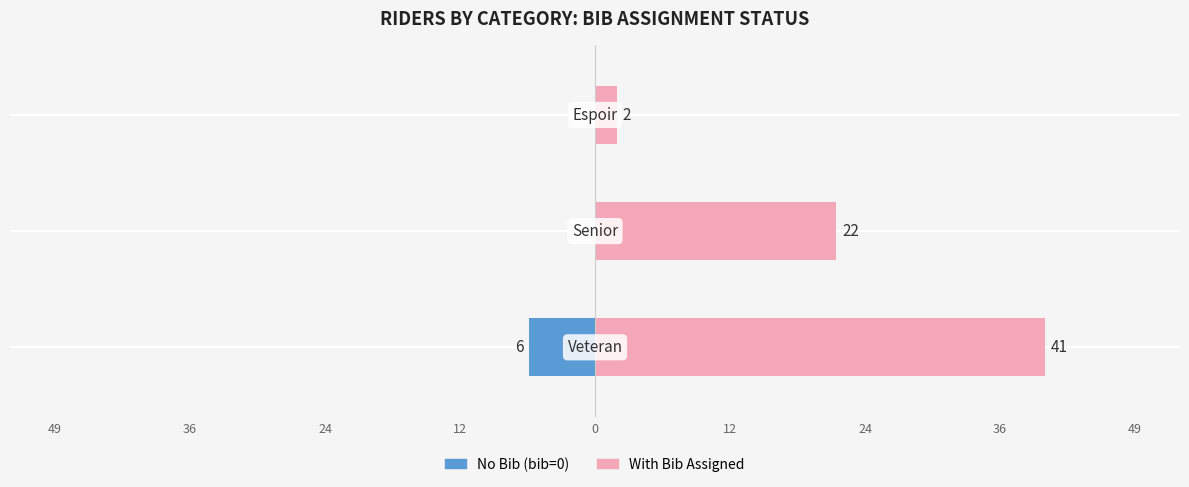

What is the value of the With Bib Assigned bar at the 3rd from the left?

2